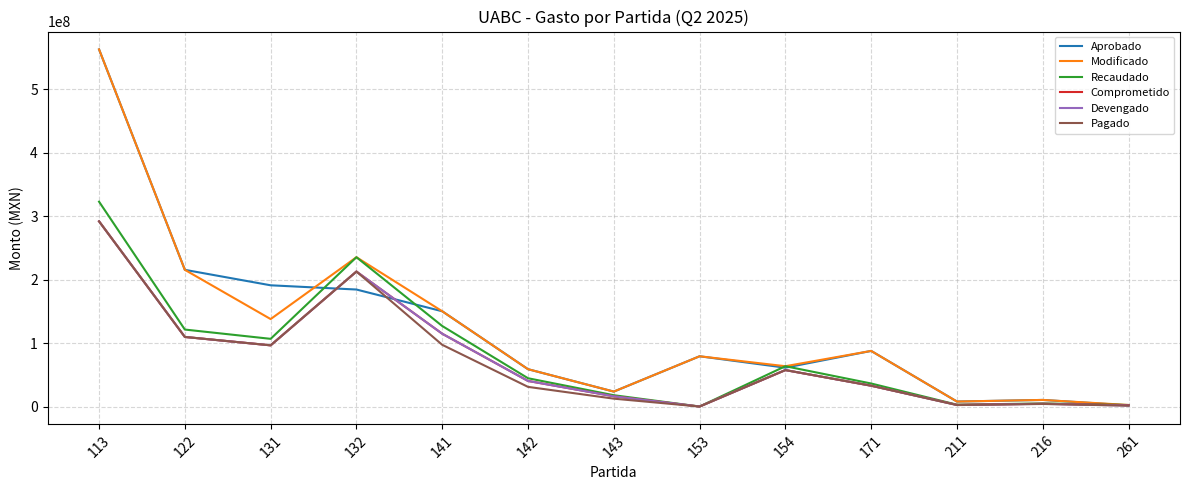

What is the spread (max minus min) of values at 153?

79195649.8